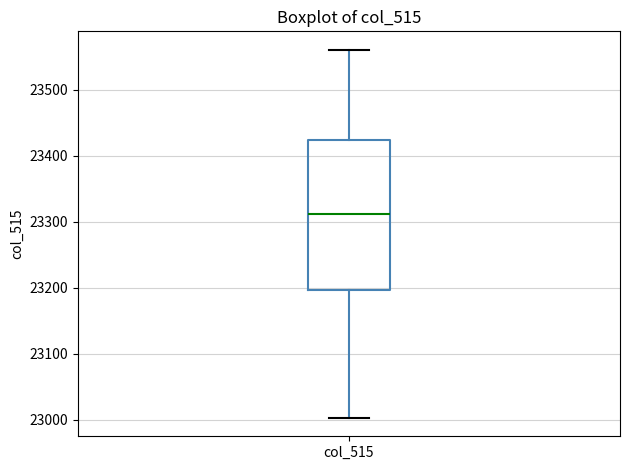

Where does the upper whisker of the box for col_515 end on the y-axis? The values are not printed on the chart, so give them approximately, as read against the axis.

23560